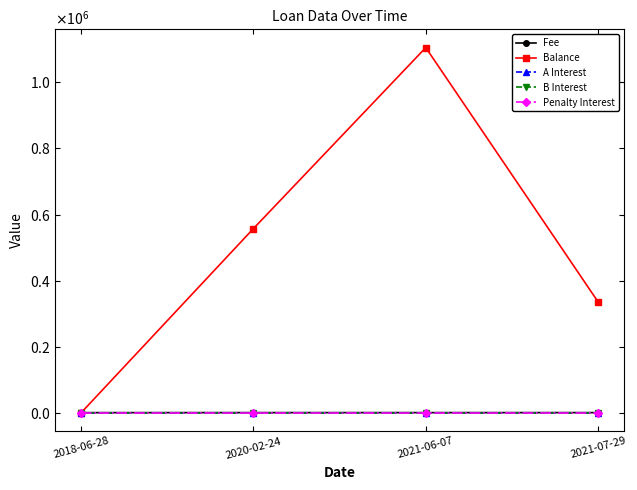

Reading right to left, list all the values displayed in this chart.

Fee: 2021-07-29=654.5	2021-06-07=620.4	2020-02-24=654.5	2018-06-28=550.0
Balance: 2021-07-29=335610.5	2021-06-07=1105056.1	2020-02-24=557377.2	2018-06-28=0.0
A Interest: 2021-07-29=0.0	2021-06-07=0.0	2020-02-24=0.0	2018-06-28=0.0
B Interest: 2021-07-29=0.0	2021-06-07=0.0	2020-02-24=0.0	2018-06-28=0.0
Penalty Interest: 2021-07-29=0.0	2021-06-07=0.0	2020-02-24=0.0	2018-06-28=0.0